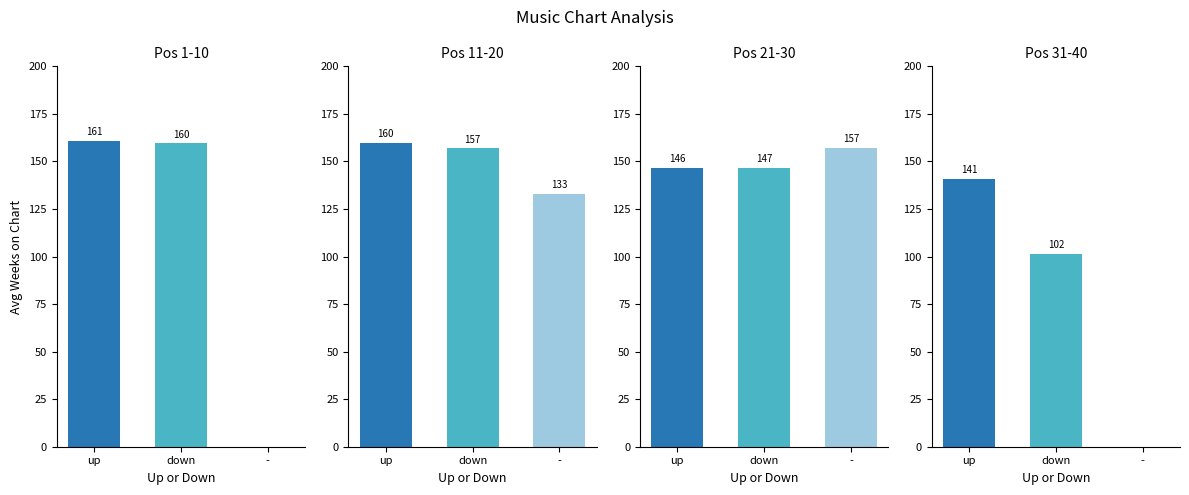

How many bars are there in each group?

4